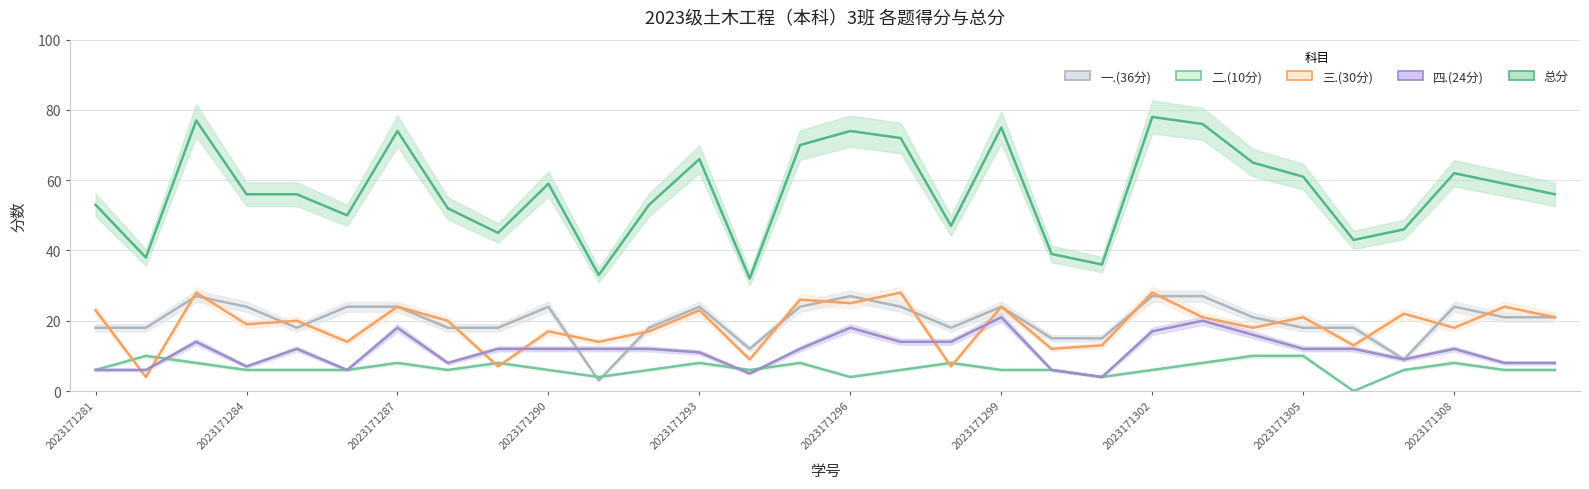

Which has a higher value, 14 or 29?

14